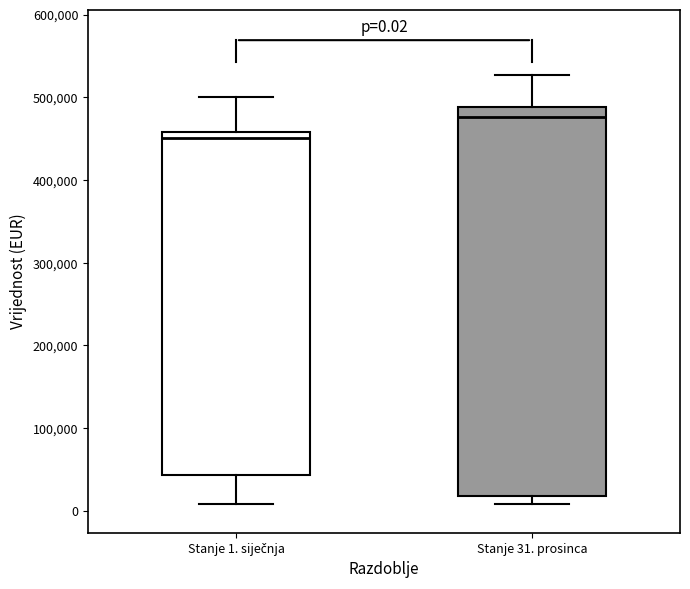

Which box has the highest median line?

Stanje 31. prosinca